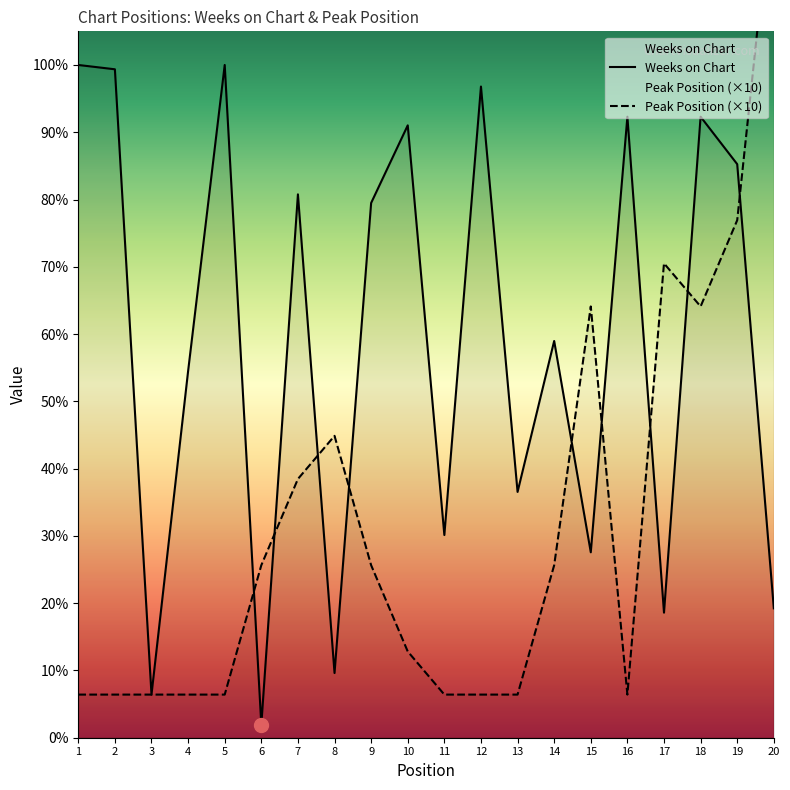

Where do Peak Position and Weeks on Chart first cross each other?

5 and 6